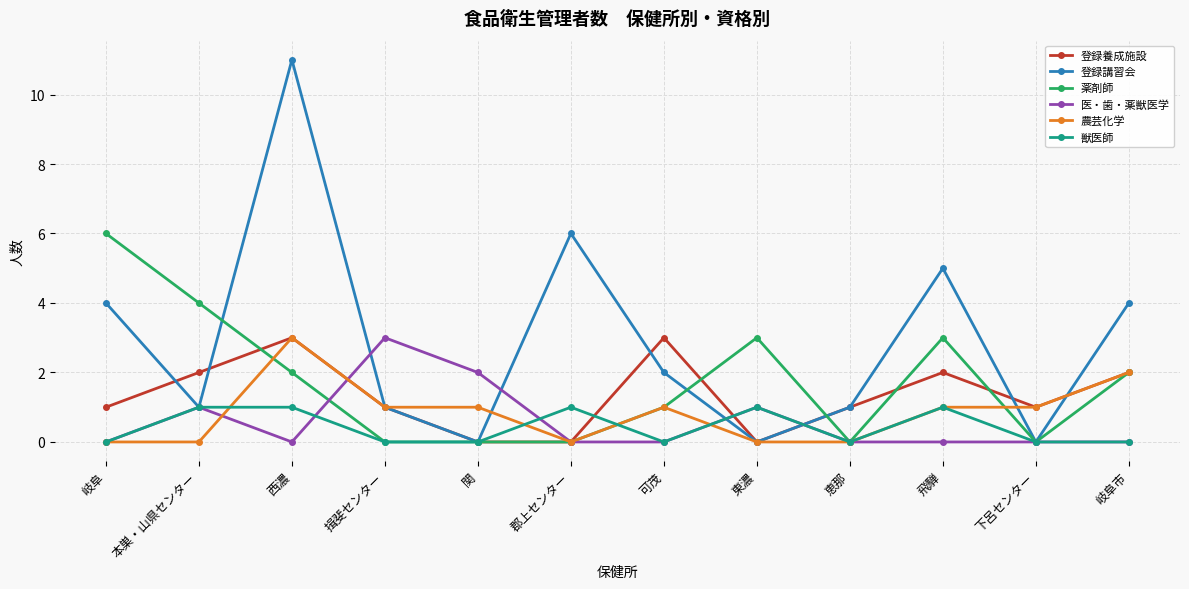

What is the maximum value for 獣医師?

1